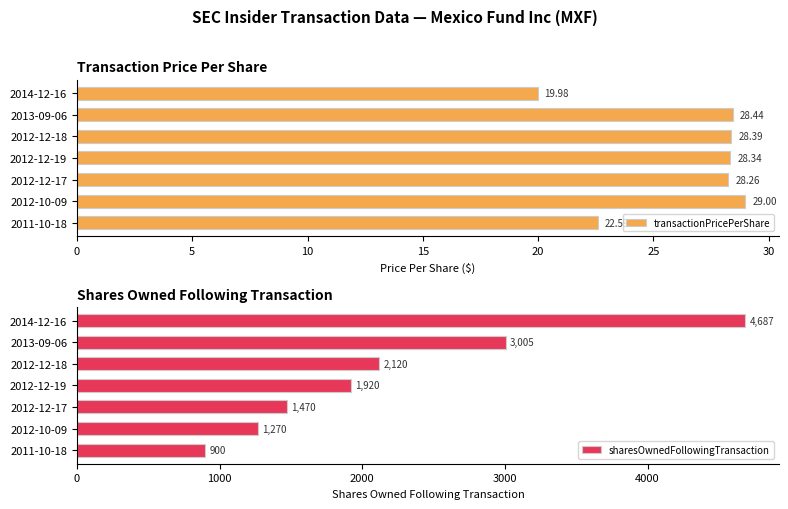

At which label is sharesOwnedFollowingTransaction closest to 2793?

2013-09-06